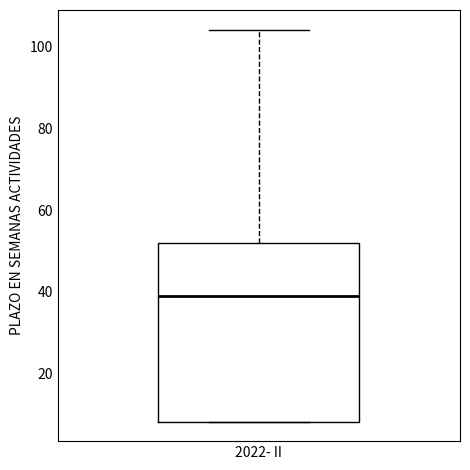

Where does the upper whisker of the box for 2022- II end on the y-axis? The values are not printed on the chart, so give them approximately, as read against the axis.

104